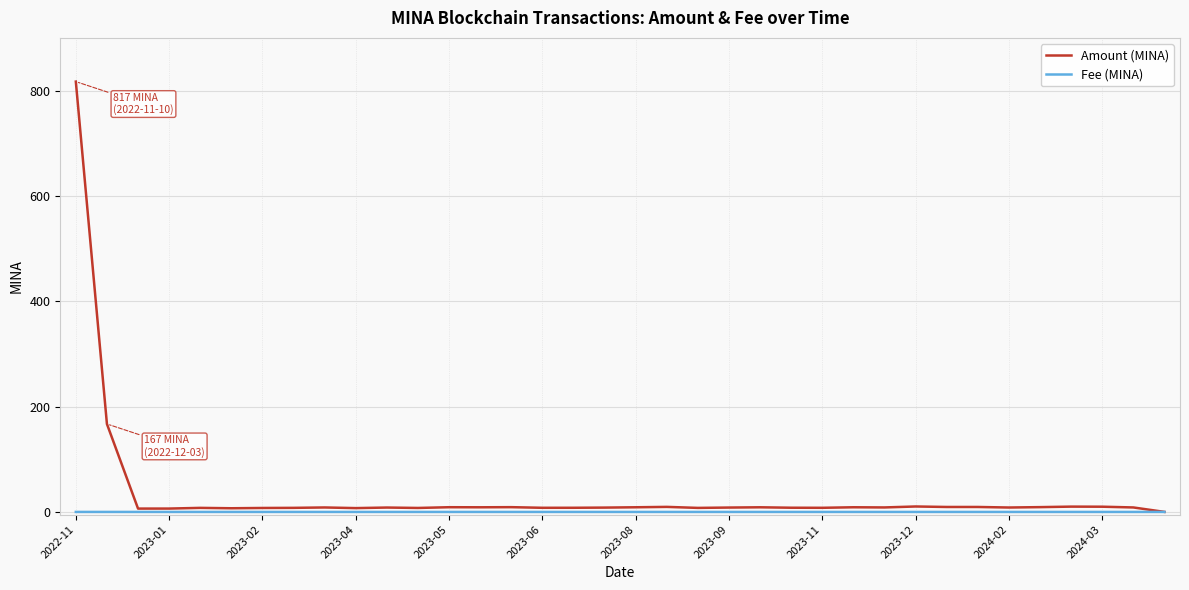

Which series has the largest range (max minus min)?

Amount (MINA)